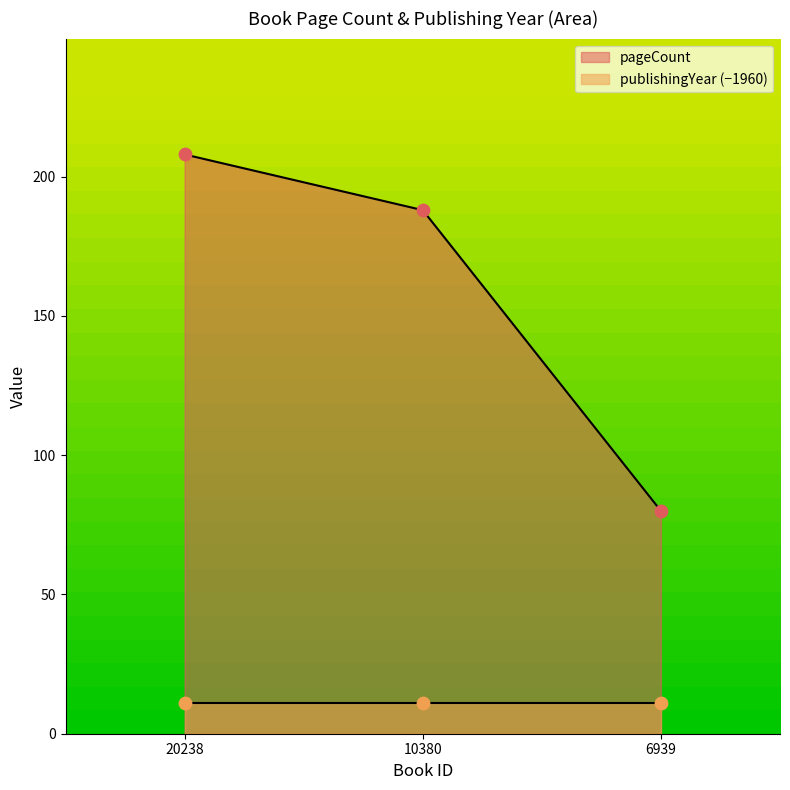

Approximately how many times larger is the value at 10380 compared to 20238?

0.9